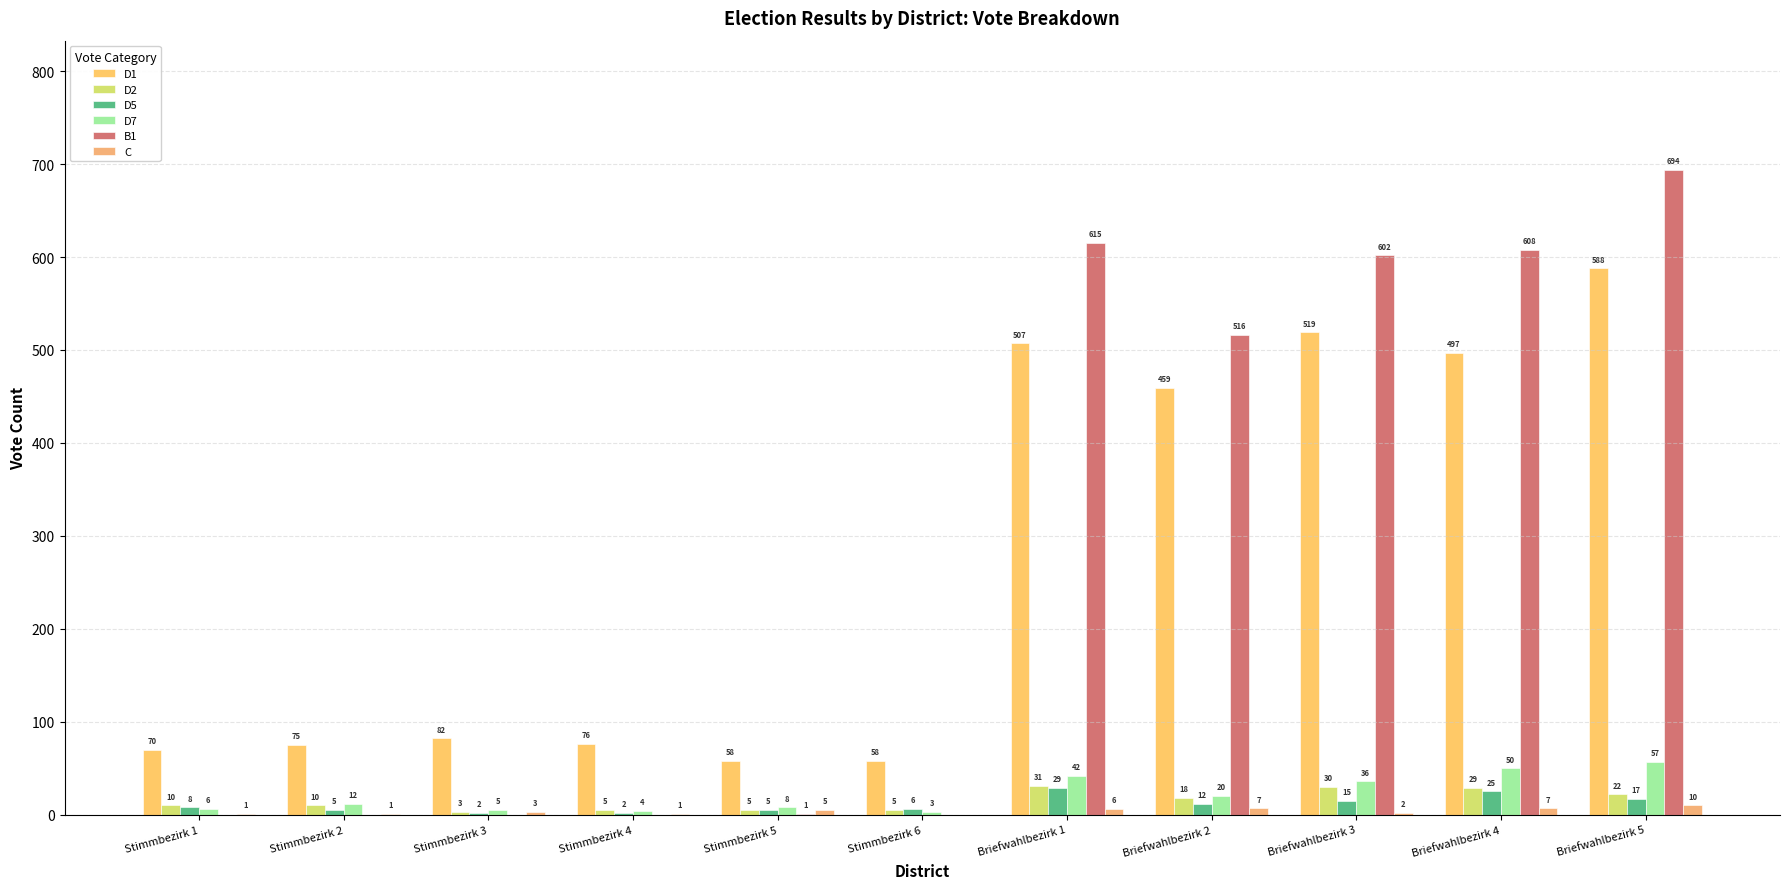

Between Stimmbezirk 3 and Stimmbezirk 4, which is larger?

Stimmbezirk 3